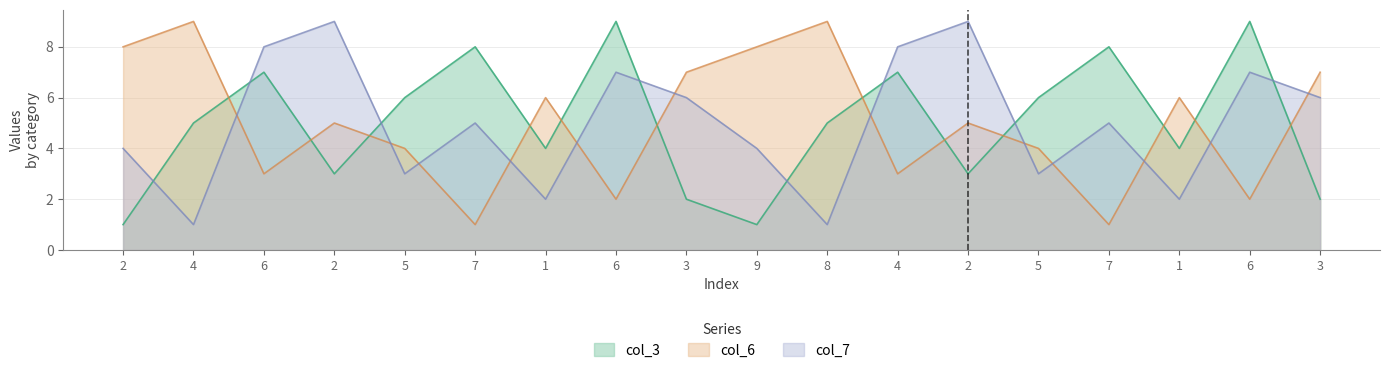

Which series ends up on top after the final intersection of col_7 and col_3?

col_7